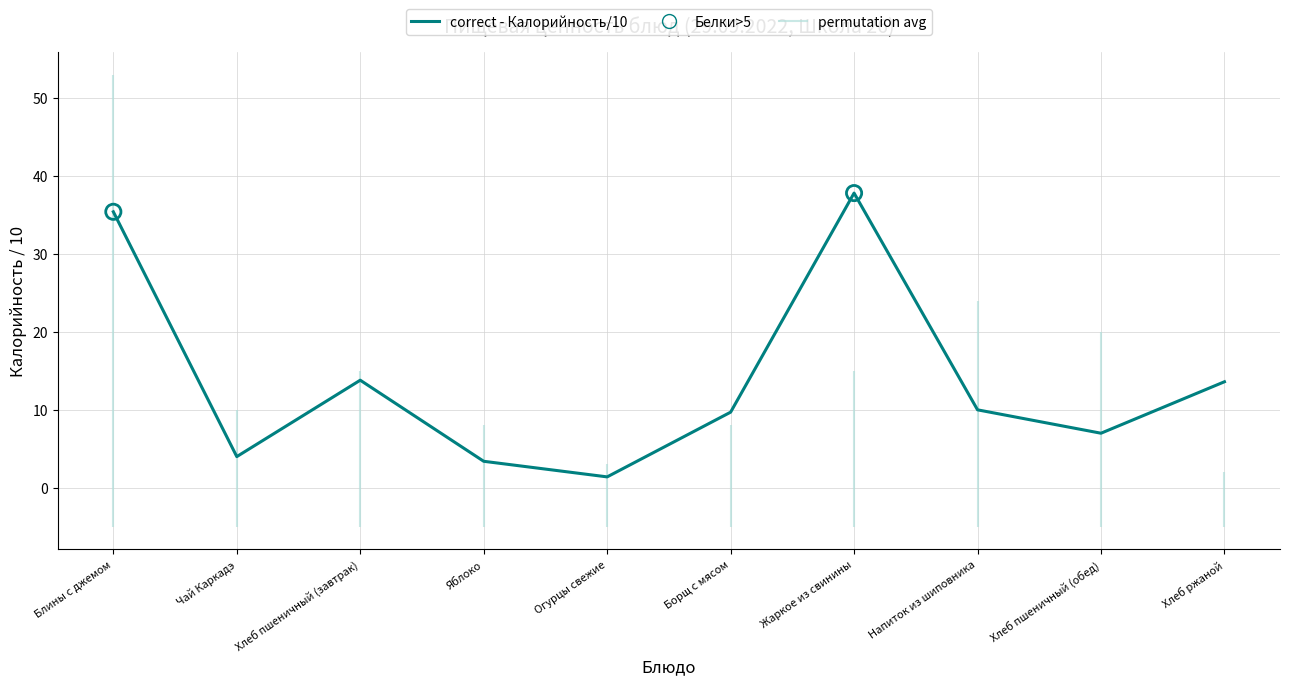

What is the change in value from Чай Каркадэ to Хлеб пшеничный (завтрак)?

+9.8